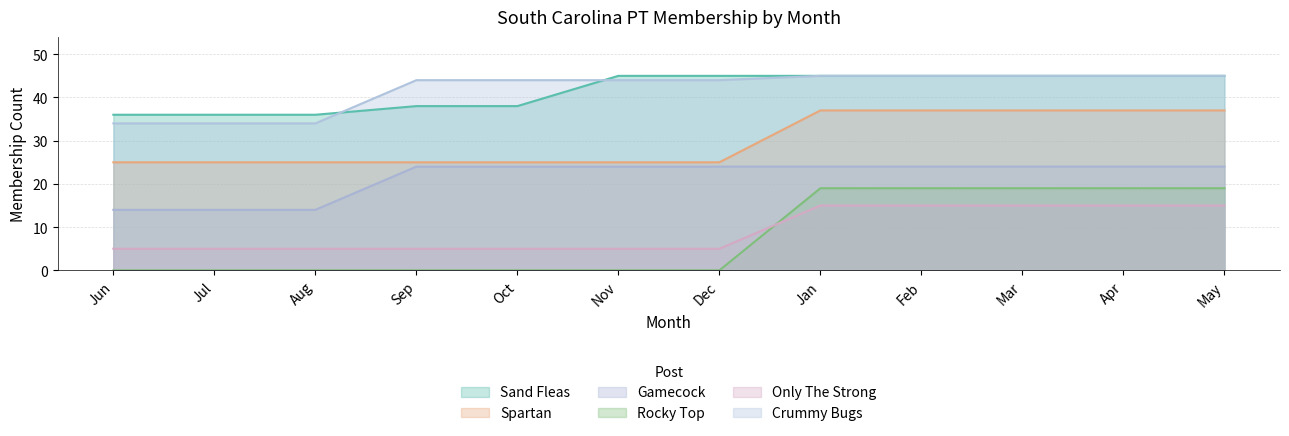

How many data points in Rocky Top are above 0?

5